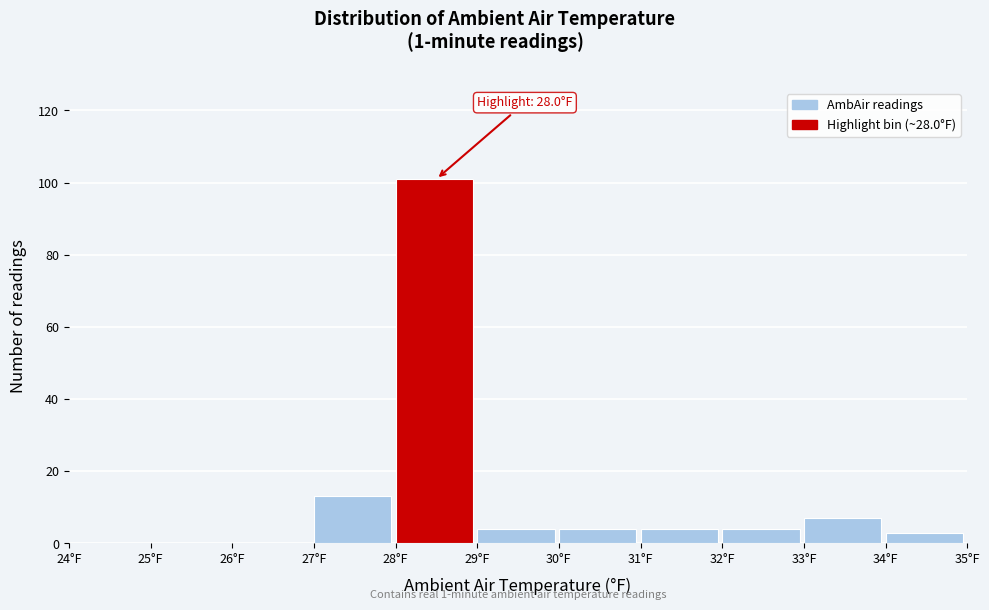

Over which range of the x-axis is the bar tallest?

28 to 29